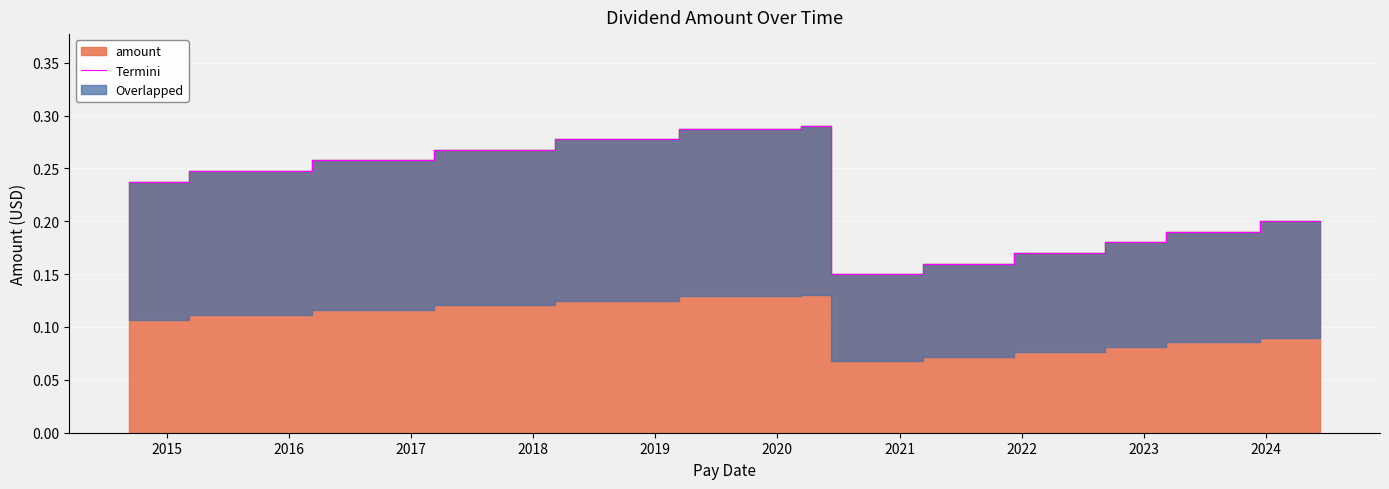

Count the values in the range 0 to 1.

40